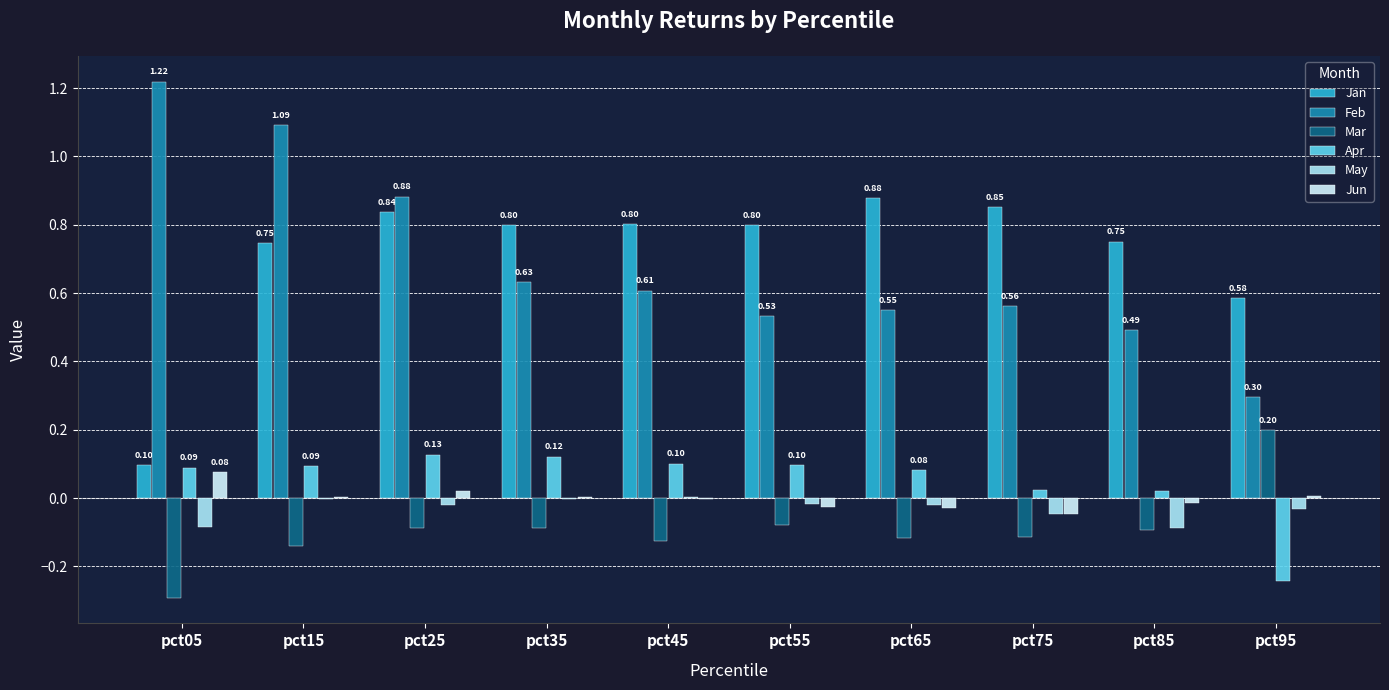

Are the bars horizontal?

No